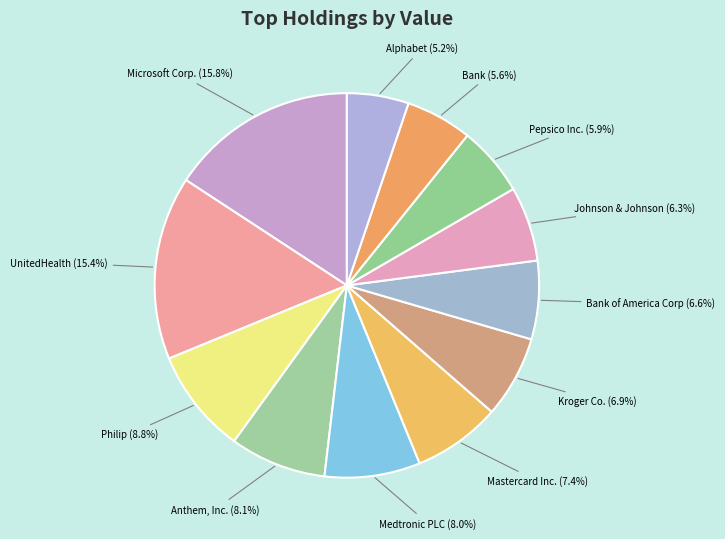

How many segments does this pie chart have?

12